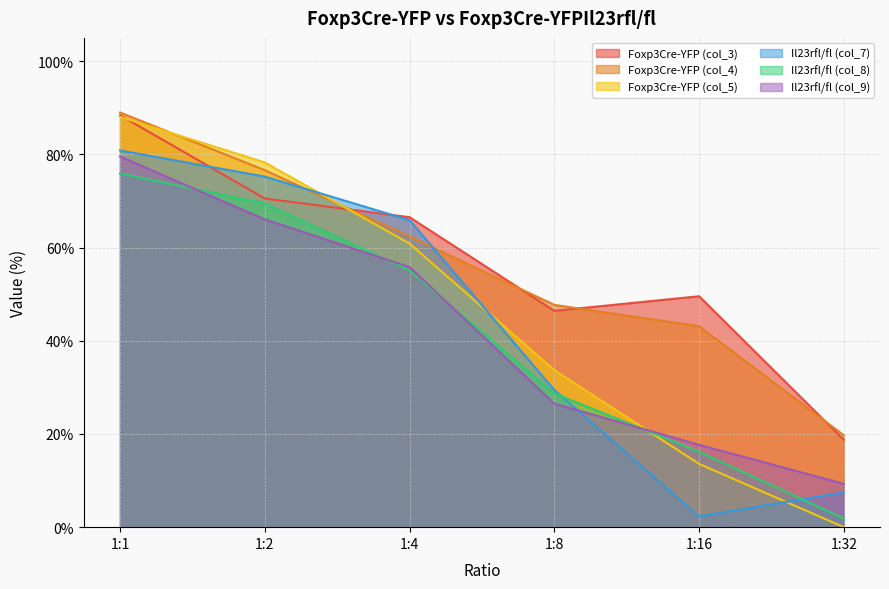

In Foxp3Cre-YFP (col_3), how many points are lower than both neighbors (excluding endpoints)?

1